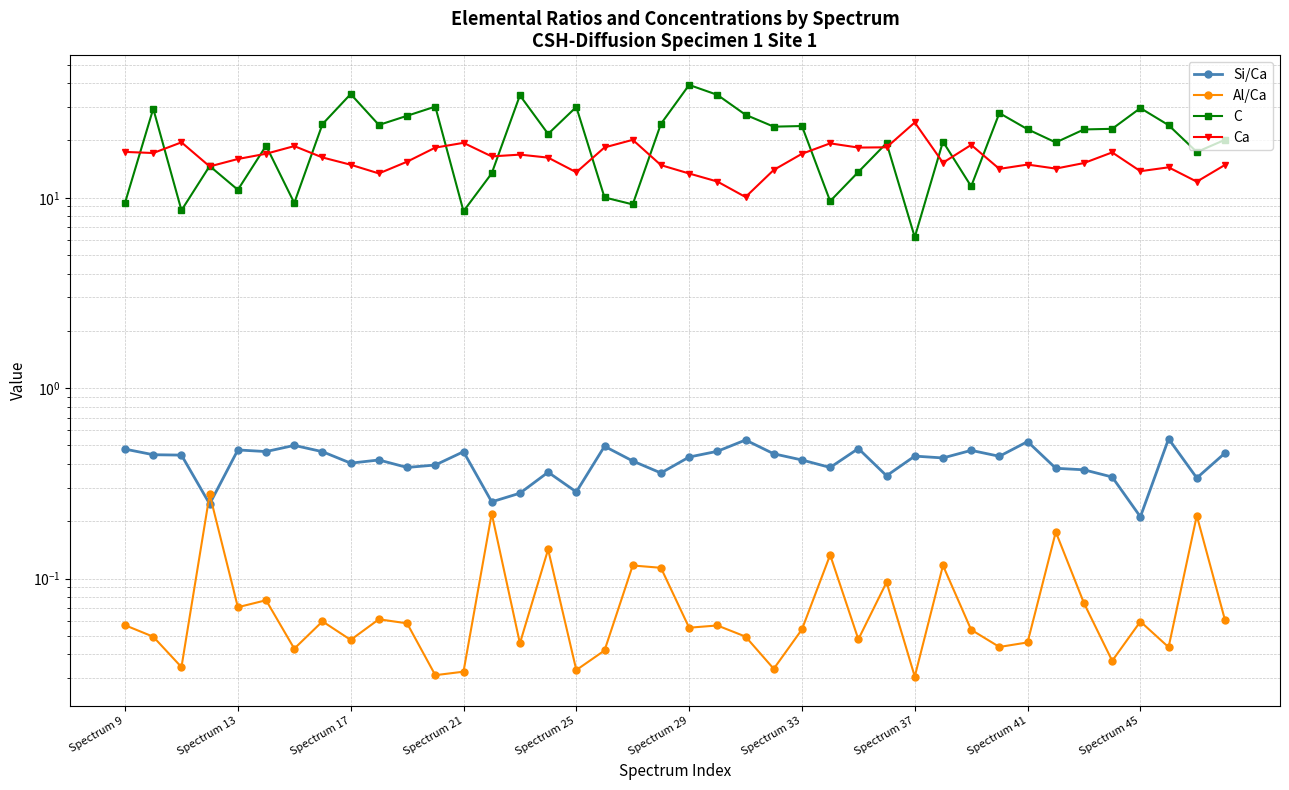

Is the value of Ca at Spectrum 13 greater than the value of C at 16?

No